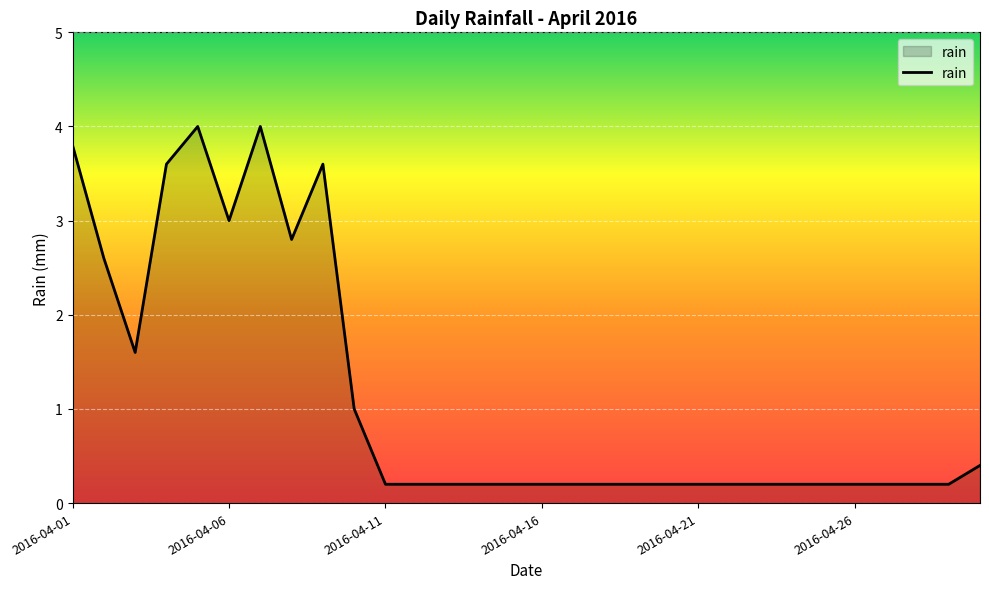

What is the greatest value displayed?

4.0